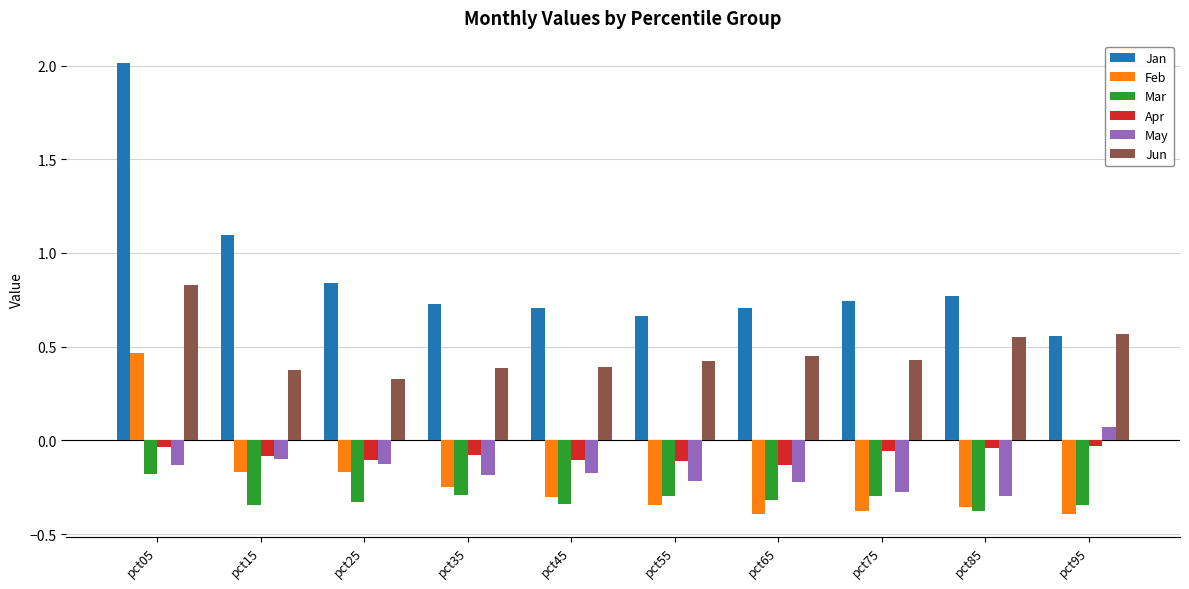

What is the spread (max minus min) of values at pct25?

1.2